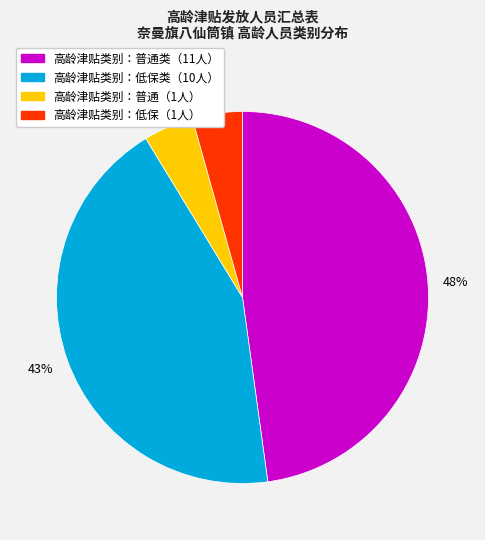

Is there any slice that represents more than half of the pie?

No